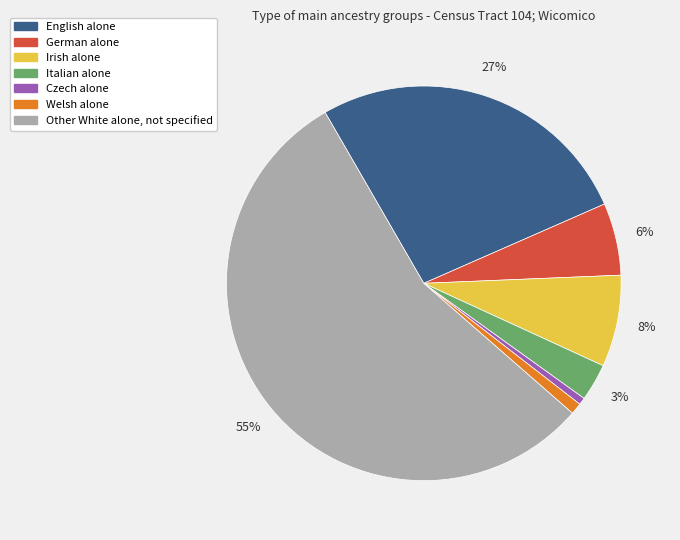

To the nearest percent, what is the combined percentage of English alone and Italian alone?

30%